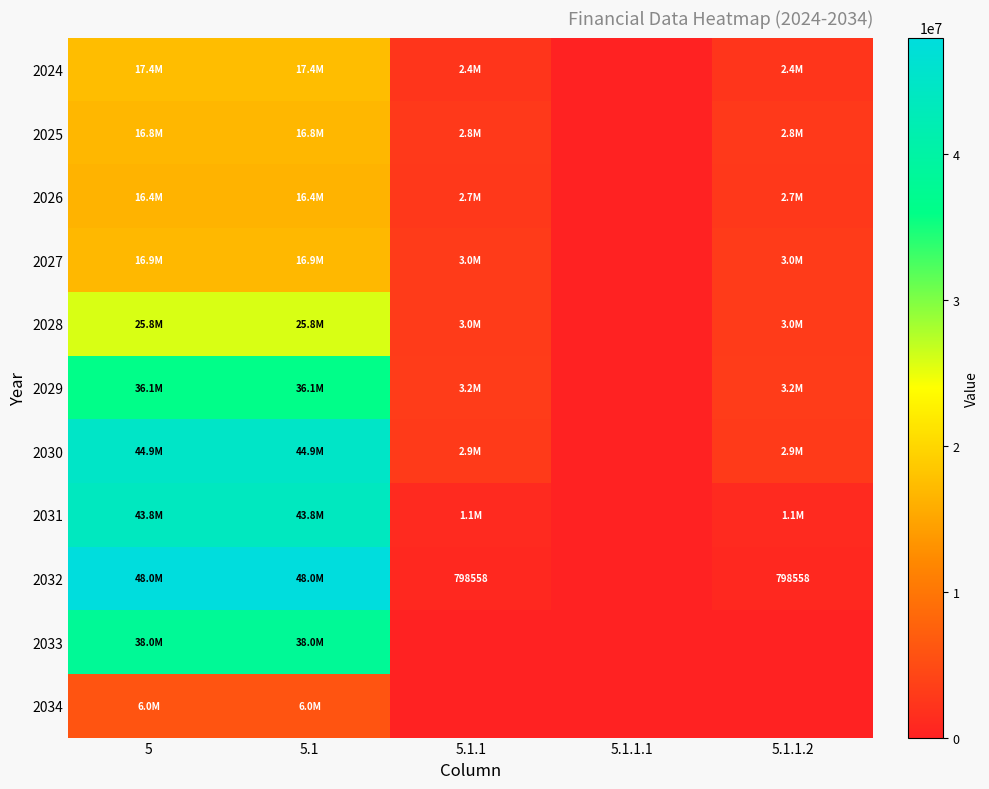

What value does the 2031 series have at 5?

43787000.0